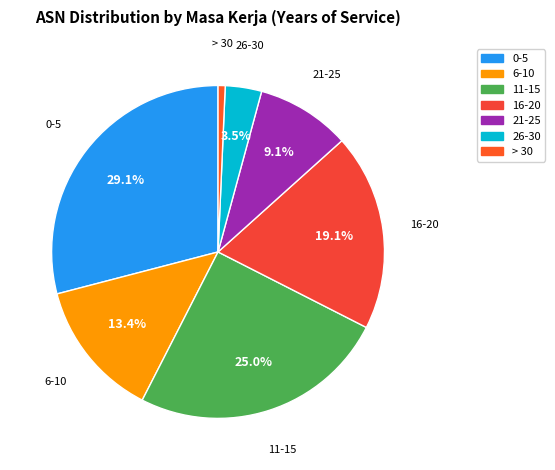

How many slices are in this pie chart?

7